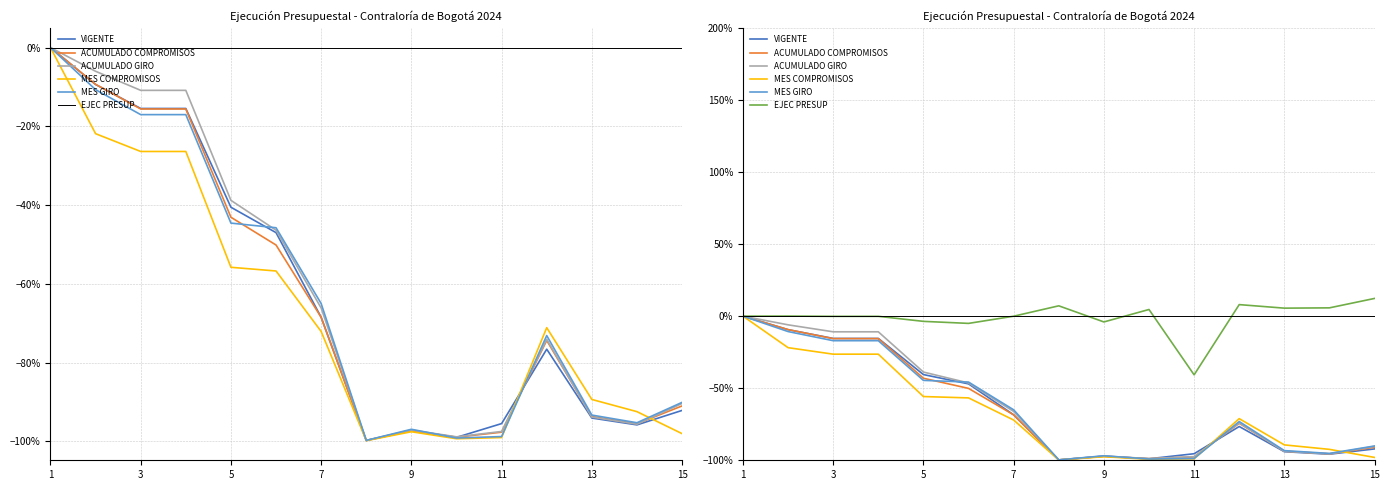

True or false: ACUMULADO COMPROMISOS and EJEC PRESUP intersect in this chart.

False